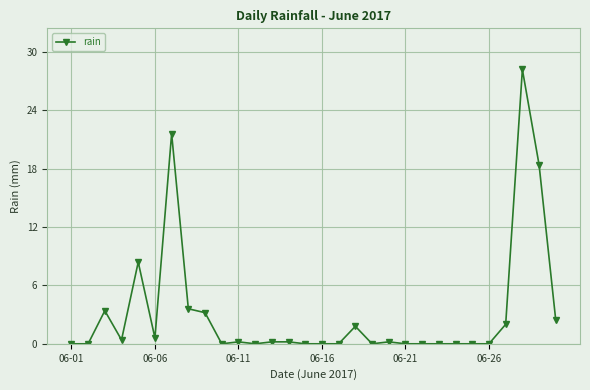

What is the value of the 29th point from the left?

18.4